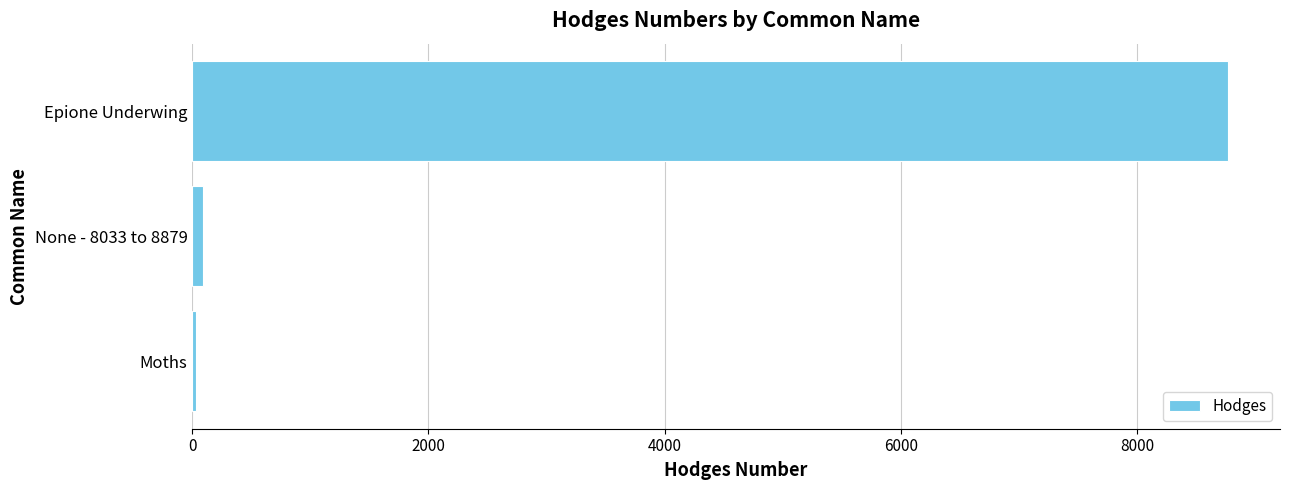

What is the maximum value shown in the chart?

8773.0